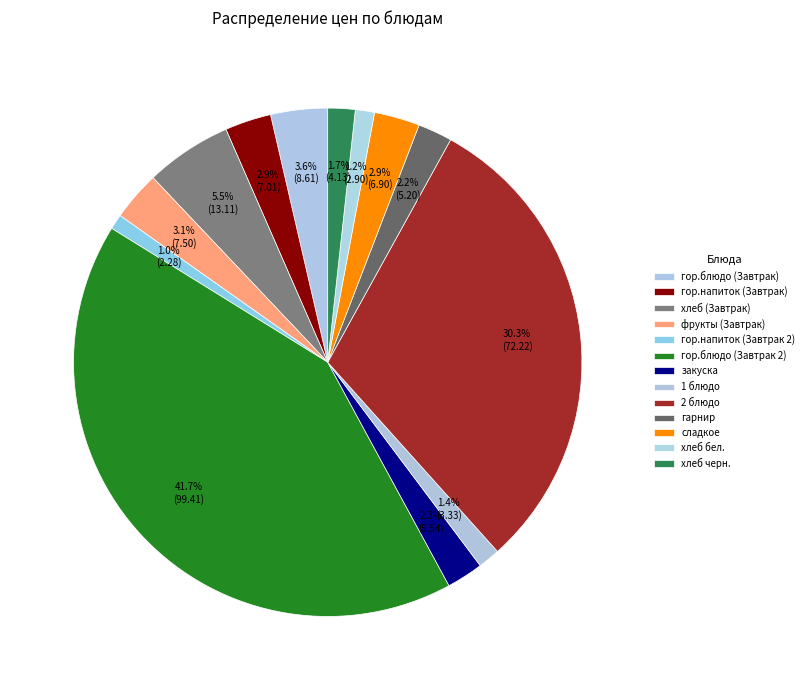

Which category has the smallest portion of the pie?

гор.напиток (Завтрак 2)